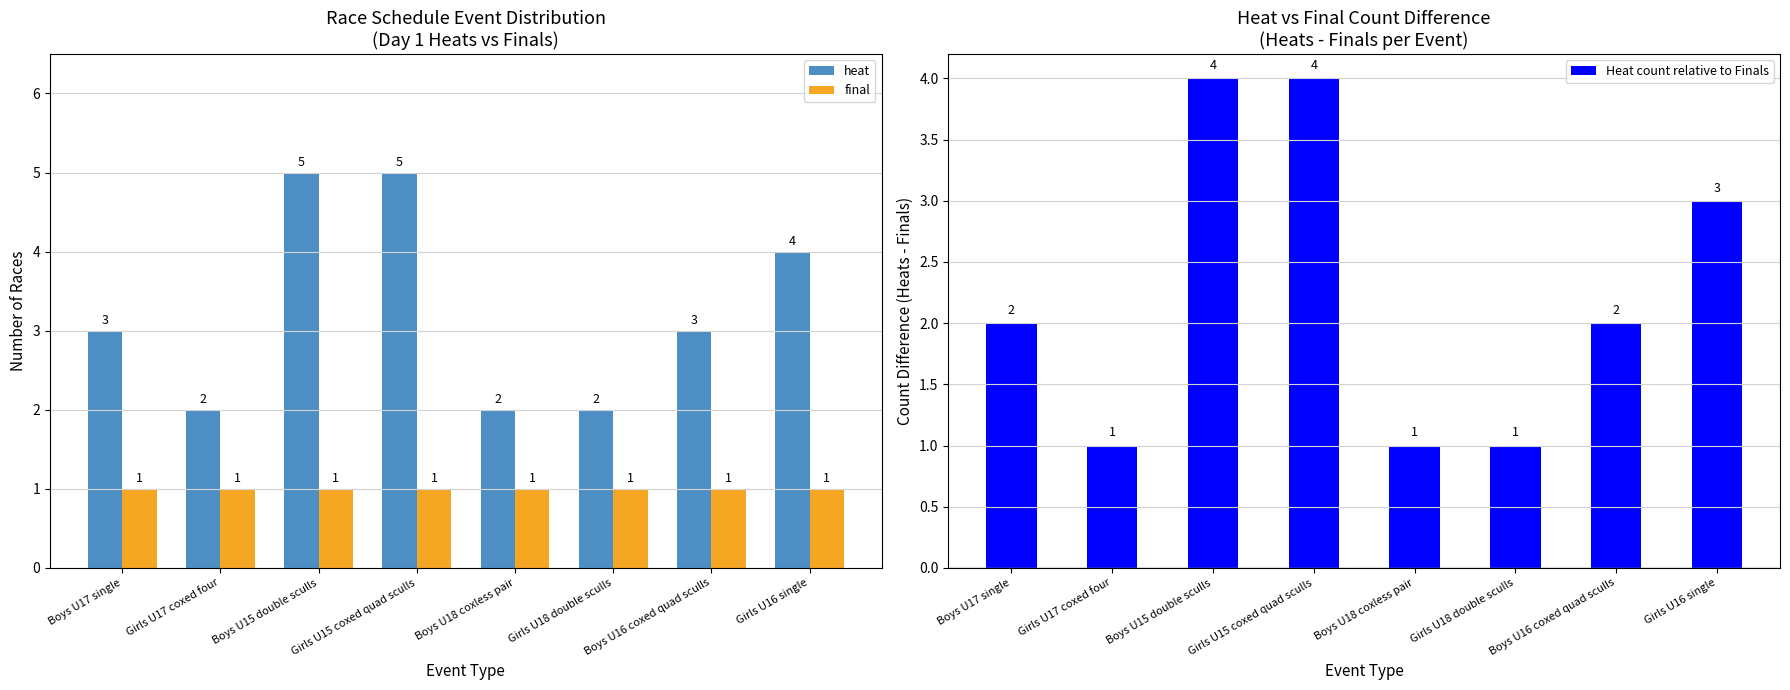

Reading left to right, what are all the values shown in this chart?

heat: Boys U17 single=3	Girls U17 coxed four=2	Boys U15 double sculls=5	Girls U15 coxed quad sculls=5	Boys U18 coxless pair=2	Girls U18 double sculls=2	Boys U16 coxed quad sculls=3	Girls U16 single=4
final: Boys U17 single=1	Girls U17 coxed four=1	Boys U15 double sculls=1	Girls U15 coxed quad sculls=1	Boys U18 coxless pair=1	Girls U18 double sculls=1	Boys U16 coxed quad sculls=1	Girls U16 single=1
Heat count relative to Finals: Boys U17 single=2	Girls U17 coxed four=1	Boys U15 double sculls=4	Girls U15 coxed quad sculls=4	Boys U18 coxless pair=1	Girls U18 double sculls=1	Boys U16 coxed quad sculls=2	Girls U16 single=3